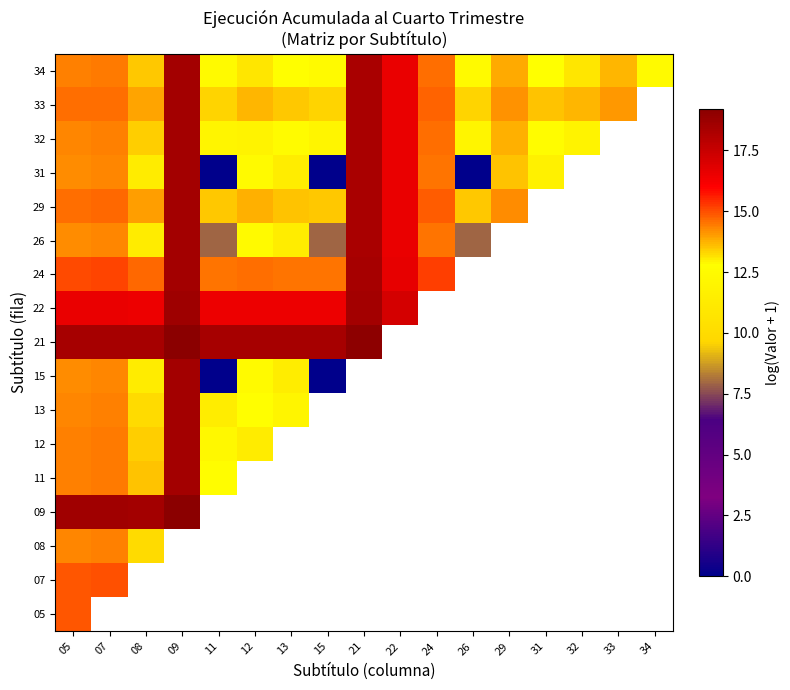

What is the difference between the maximum and minimum values in the 26 series?

10.6